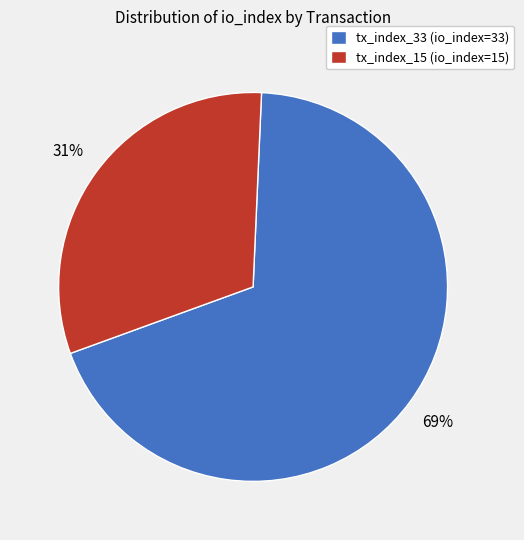

To the nearest percent, what is the average slice percentage?

50%